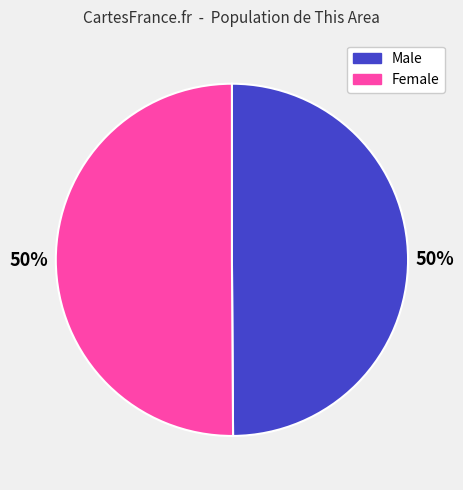

How many segments does this pie chart have?

2